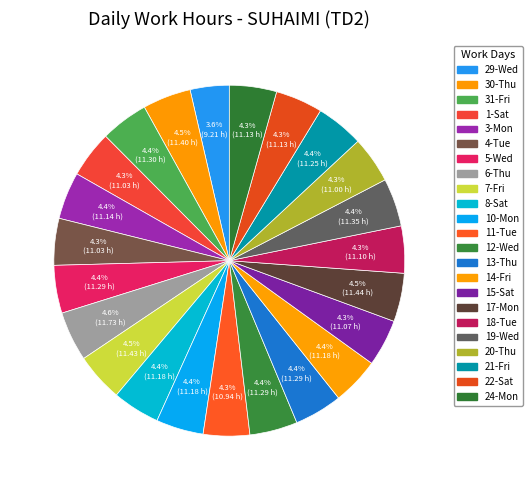

Which category has the biggest portion of the pie?

6-Thu